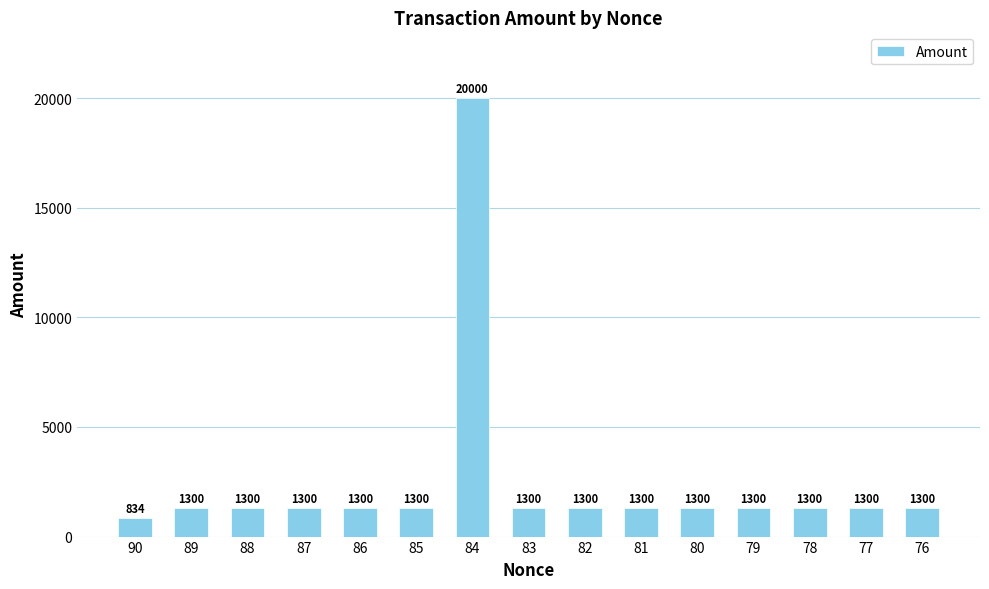

True or false: the data shows 2100 at 82.

False